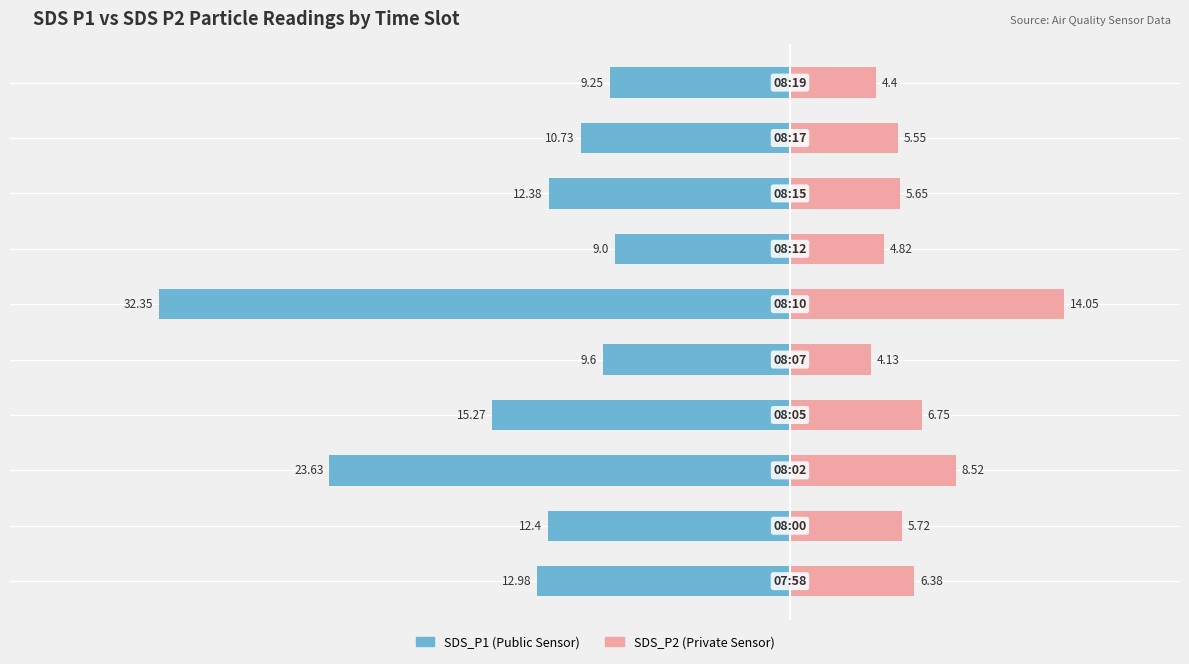

How many categories are shown in the chart?

10